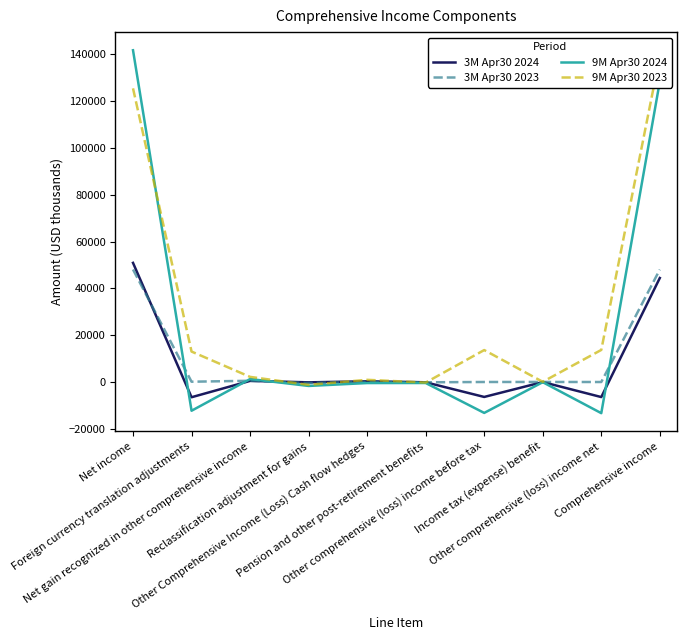

True or false: 3M Apr30 2023 and 3M Apr30 2024 intersect in this chart.

True